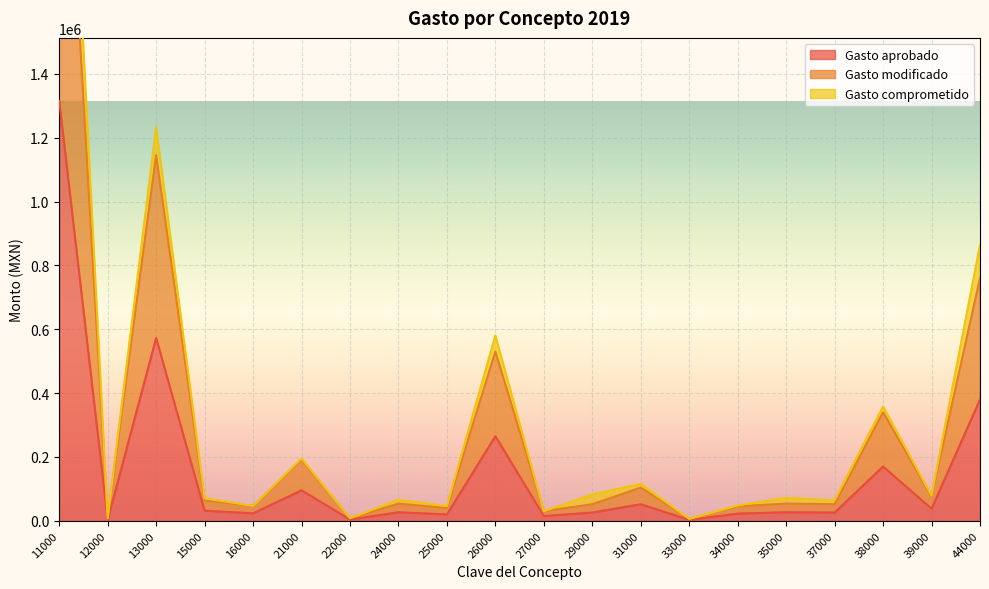

What is the highest value of the Gasto modificado series?

2630376.0